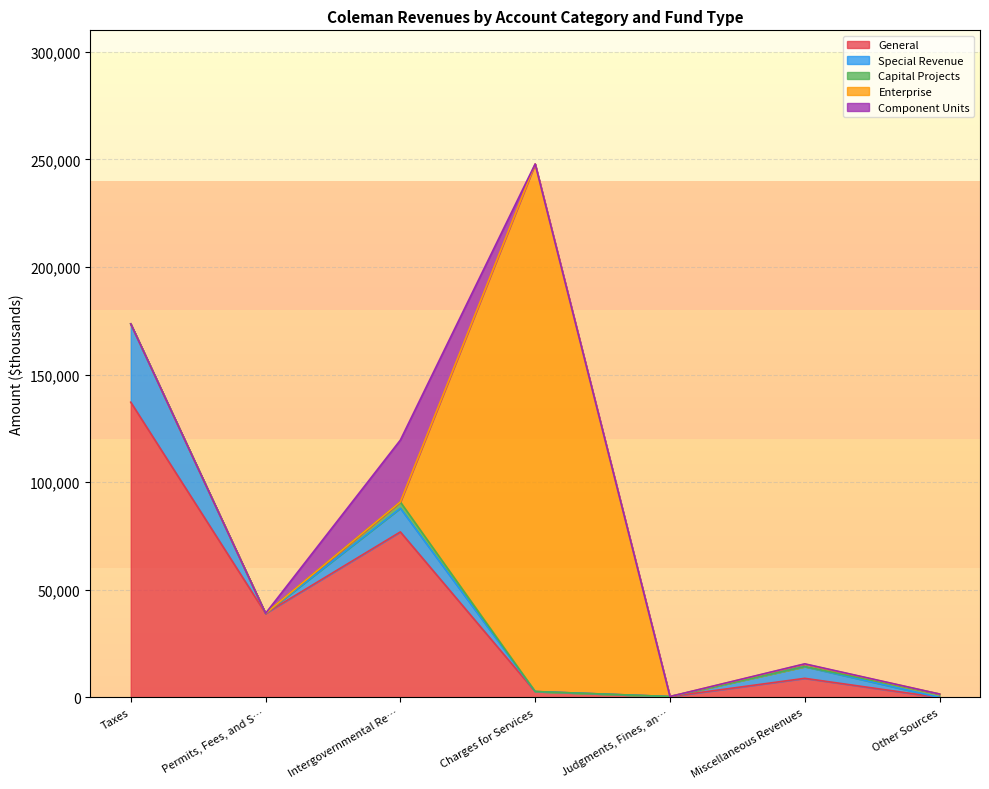

True or false: Component Units has a value of 0 at Permits, Fees, and Special Assessments.

True